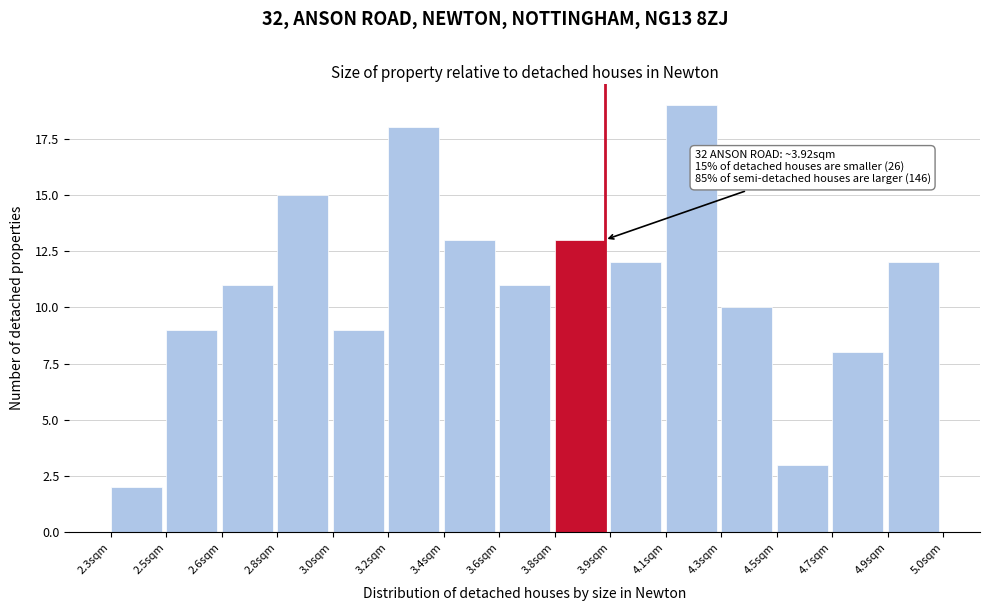

Reading left to right, extract all data points from this chart.

2.3sqm=2	2.5sqm=9	2.6sqm=11	2.8sqm=15	3.0sqm=9	3.2sqm=18	3.4sqm=13	3.6sqm=11	3.8sqm=13	3.9sqm=12	4.1sqm=19	4.3sqm=10	4.5sqm=3	4.7sqm=8	4.9sqm=12